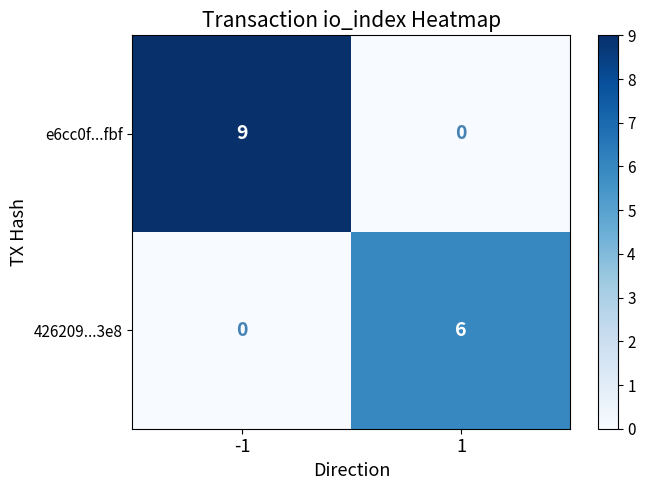

Which series changed the most between -1 and 1?

e6cc0f...fbf